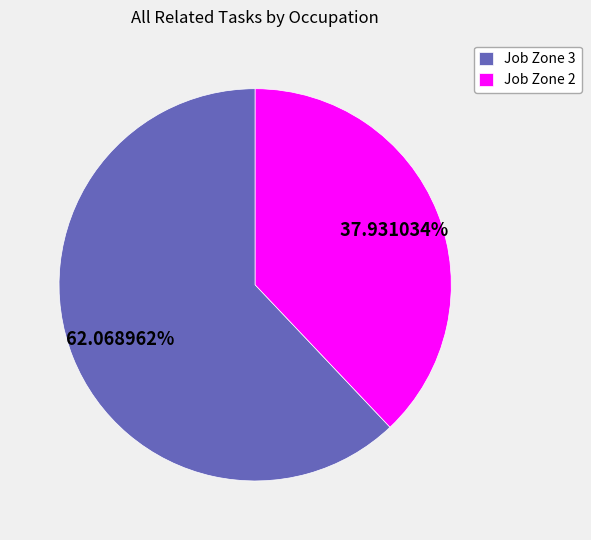

Which slice is the largest?

Job Zone 3